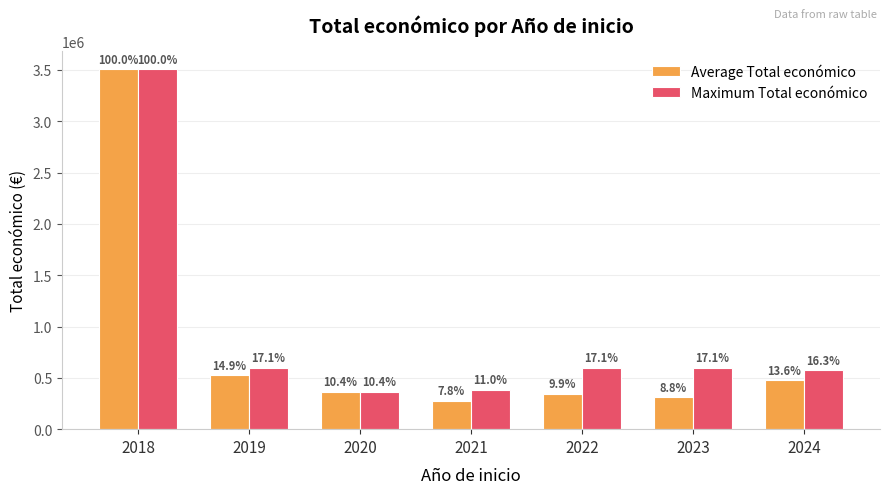

Are the bars horizontal?

No